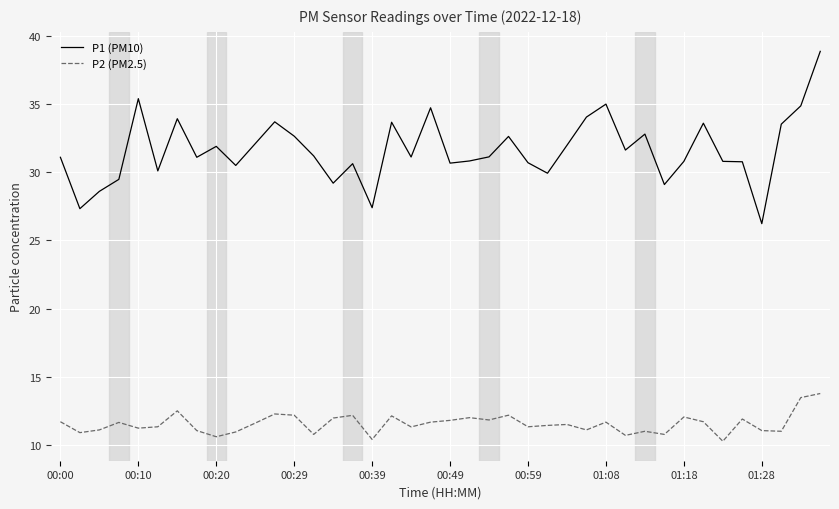

How many lines are shown in the chart?

2